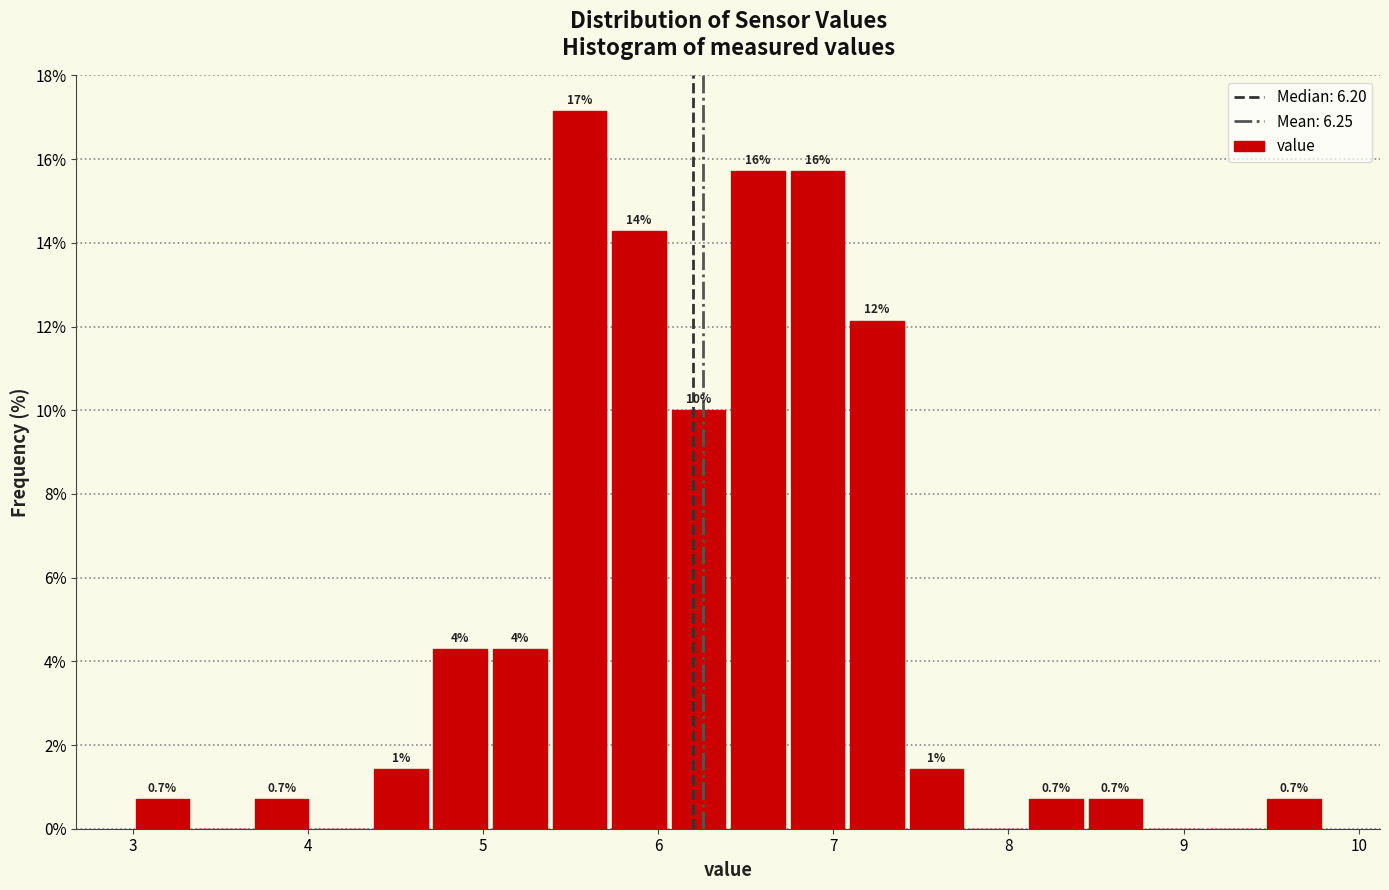

Around what value on the x-axis is the tallest bar? Give the approximate position of its centre, as read against the axis.

5.6